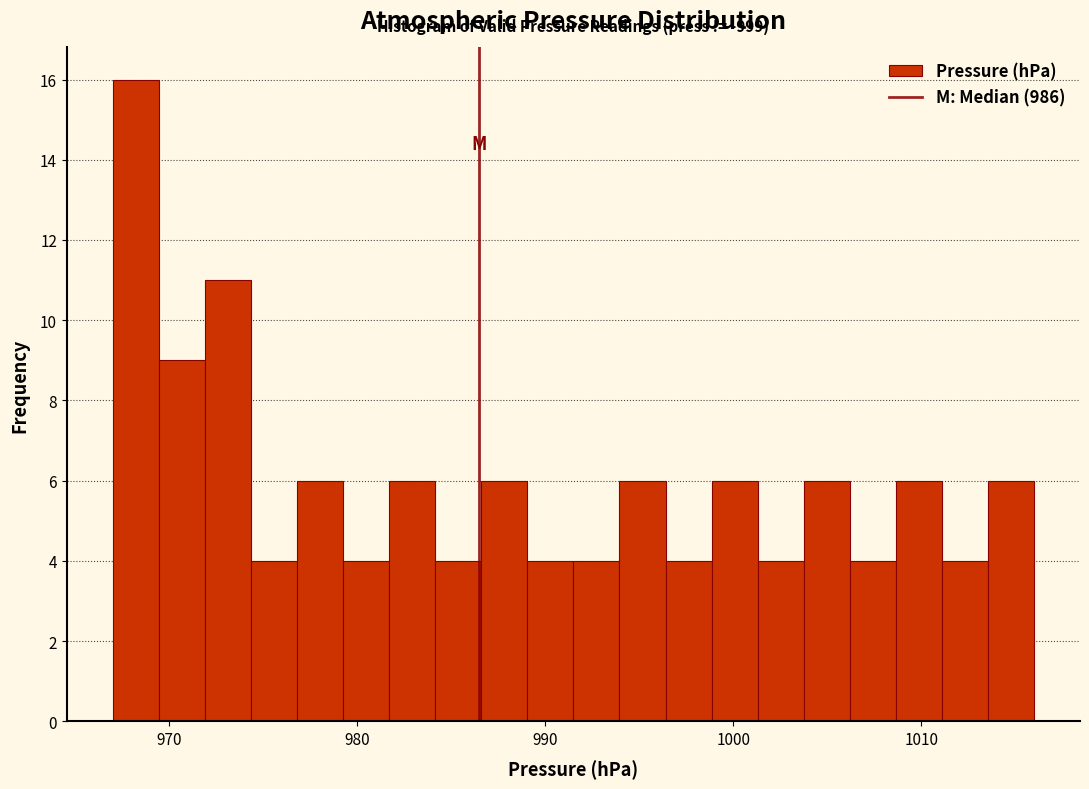

Around what value on the x-axis is the tallest bar? Give the approximate position of its centre, as read against the axis.

968